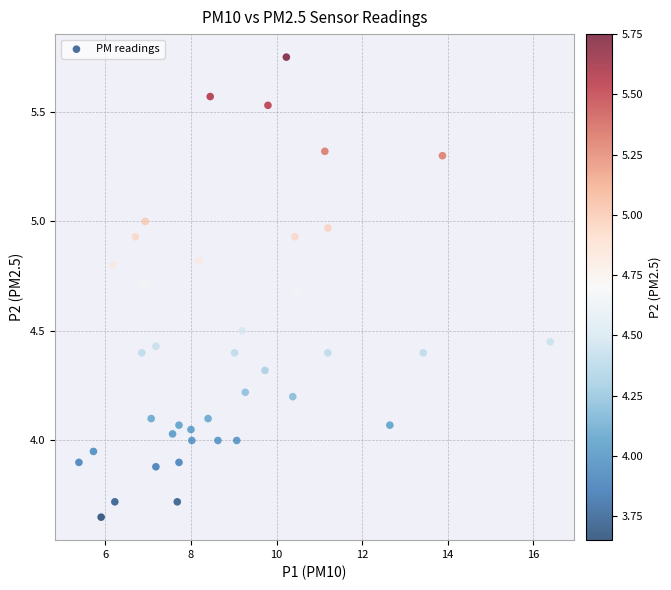

What is the range of X values (max minus min)?

11.0